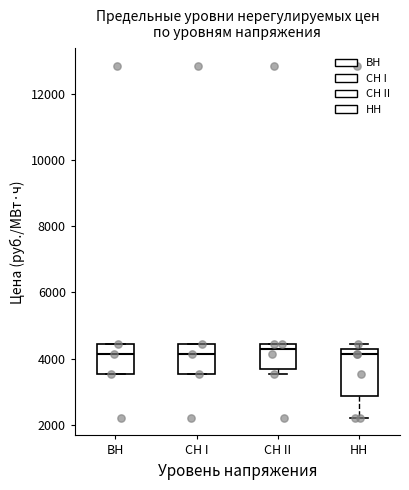

Reading left to right, transcribe this box plot: for each box, give where its median line is, the range the box spans, and where its two whiskers end, as read against the y-axis. The values are not printed on the chart, so give them approximately, as read against the axis.

BH: median 4200, box 3600 to 4400, whiskers 3600 to 4400
CH I: median 4200, box 3600 to 4400, whiskers 3600 to 4400
CH II: median 4200, box 3600 to 4400, whiskers 3600 (just below the box's lower edge) to 4400
HH: median 4200 (just below the box's upper edge), box 2800 to 4200, whiskers 2200 to 4400